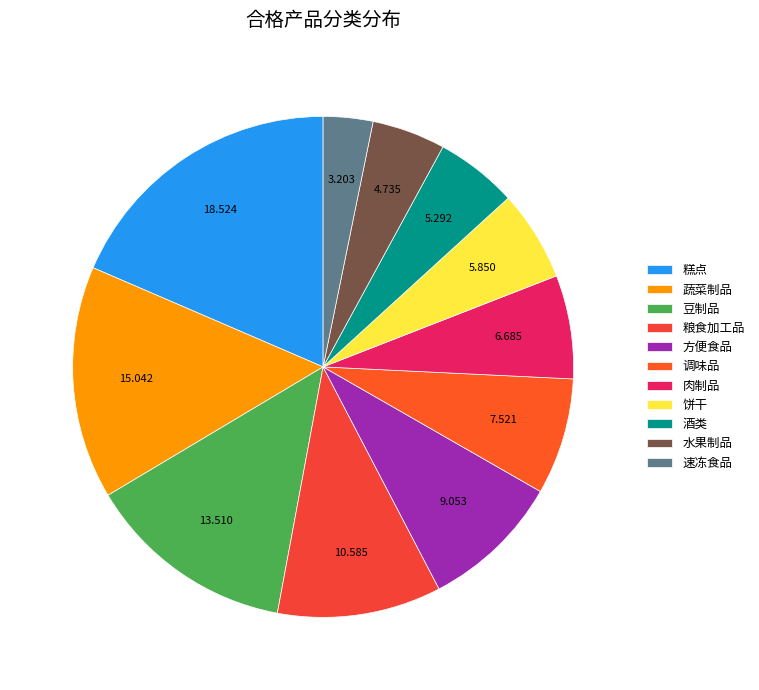

Count the number of slices in the pie.

11